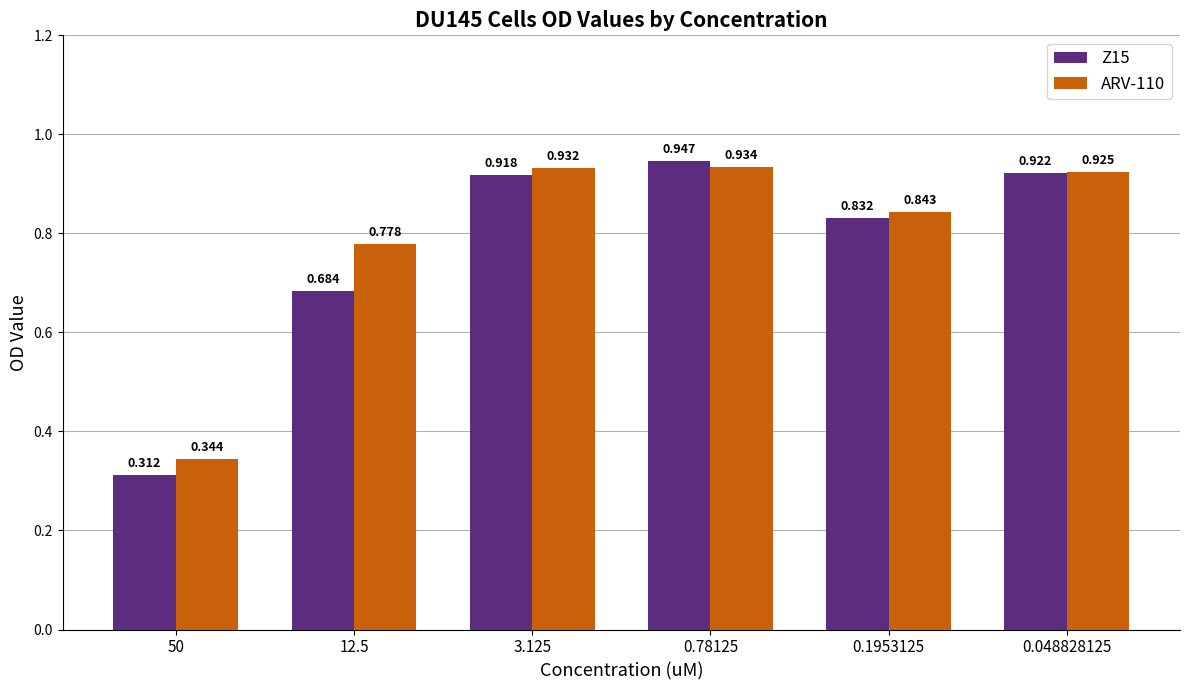

What position from the left is 0.048828125?

6